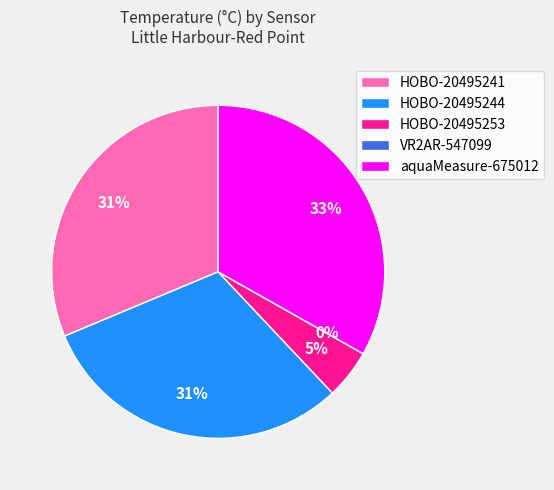

To the nearest percent, what is the difference between the largest and smallest slice percentages?

33%